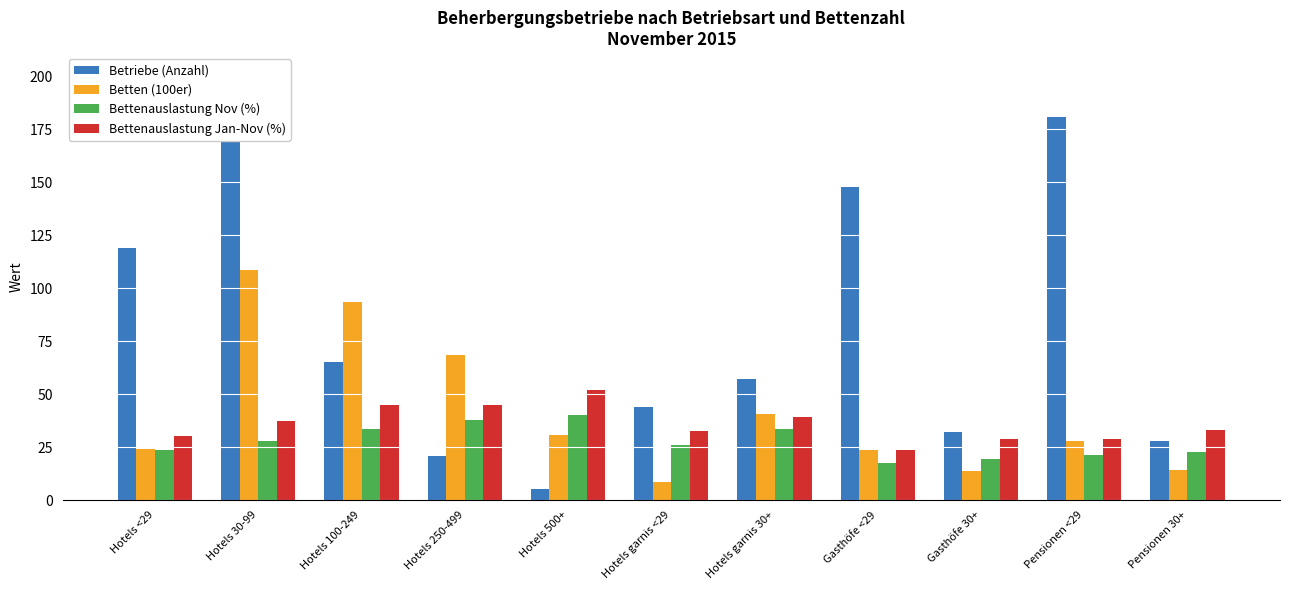

True or false: Bettenauslastung Jan-Nov (%) has a value of 32.7 at Hotels garnis <29.

True